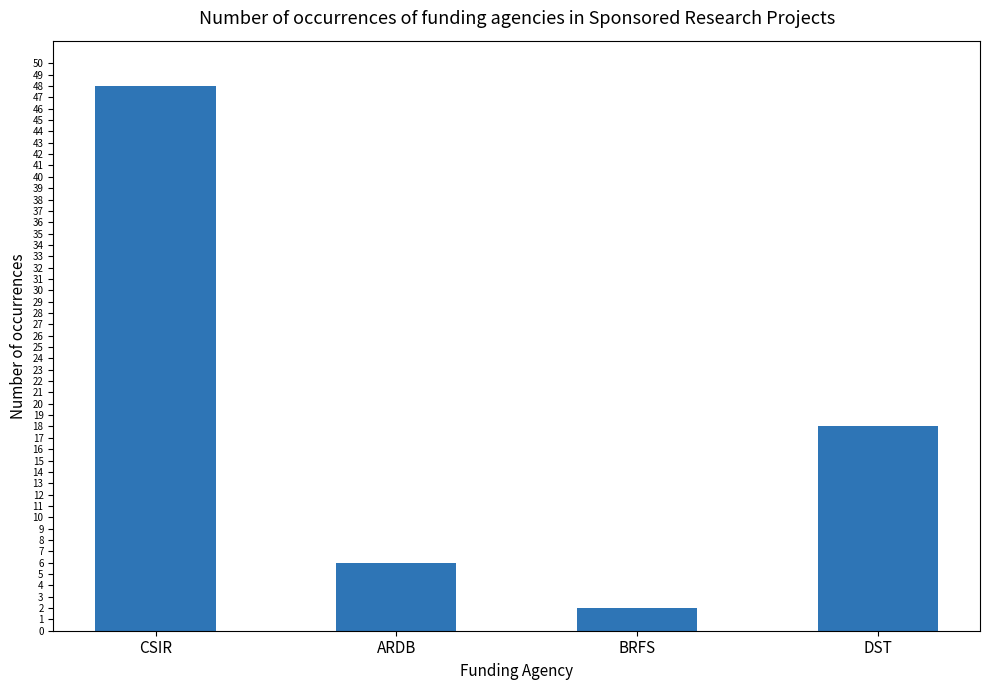

What is the change in value from CSIR to BRFS?

-46